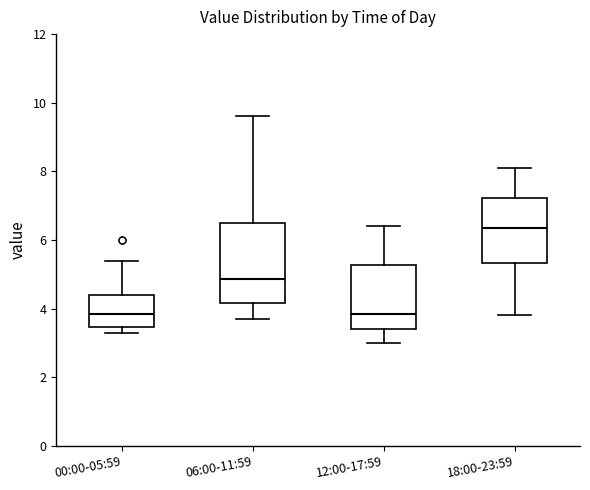

Reading left to right, read every box against the y-axis: the position of its median line, the range the box covers, and the ends of its whiskers. The values are not printed on the chart, so give them approximately, as read against the axis.

00:00-05:59: median 3.8, box 3.4 to 4.4, whiskers 3.4 (just below the box's lower edge) to 5.4
06:00-11:59: median 4.8, box 4.2 to 6.6, whiskers 3.8 to 9.6
12:00-17:59: median 3.8, box 3.4 to 5.2, whiskers 3.0 to 6.4
18:00-23:59: median 6.4, box 5.4 to 7.2, whiskers 3.8 to 8.2